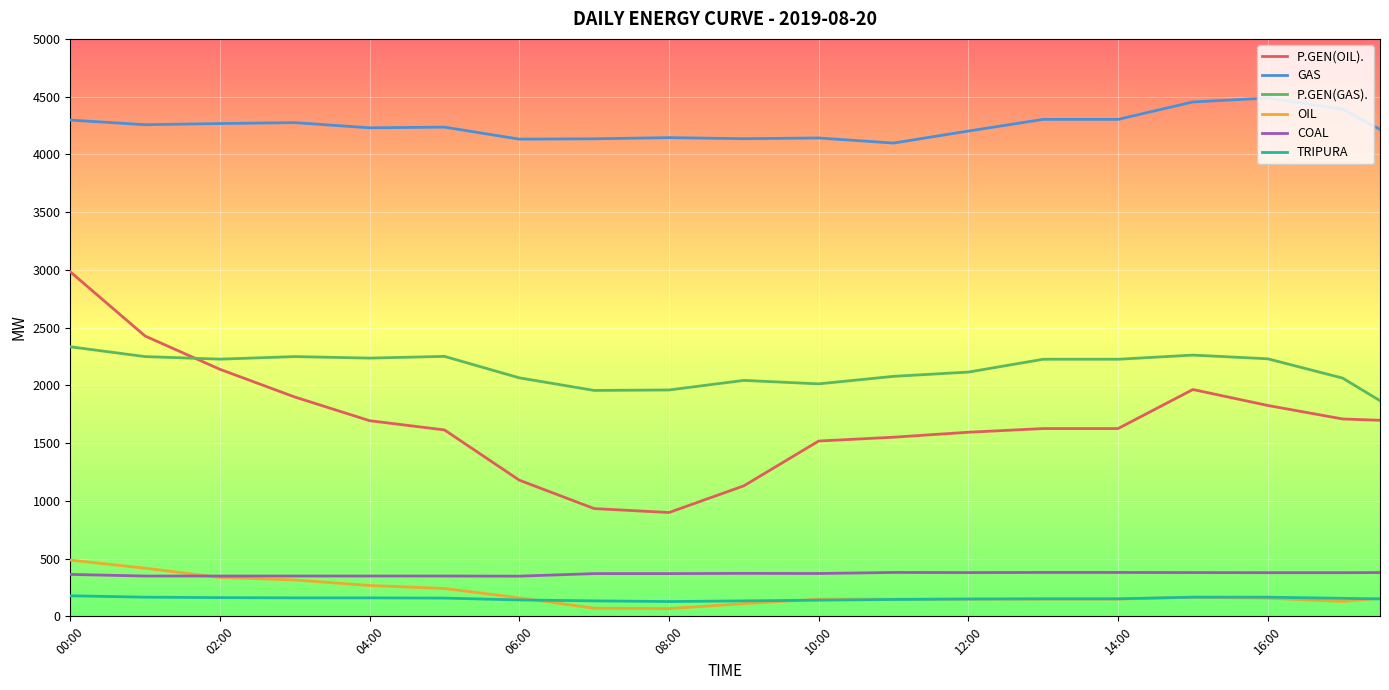

What is the maximum value shown in the chart?

4488.0